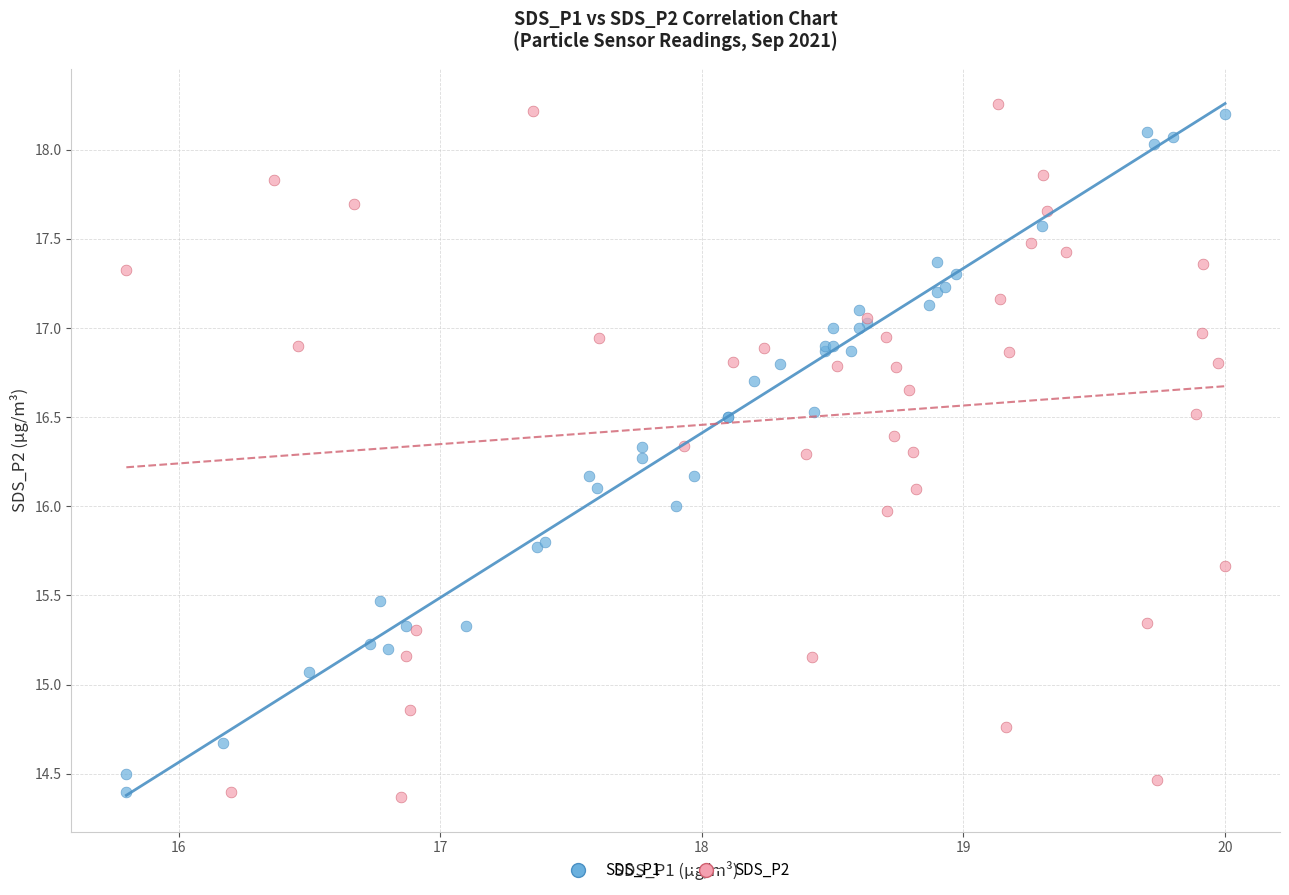

Which series has the largest Y range (max minus min)?

SDS_P2